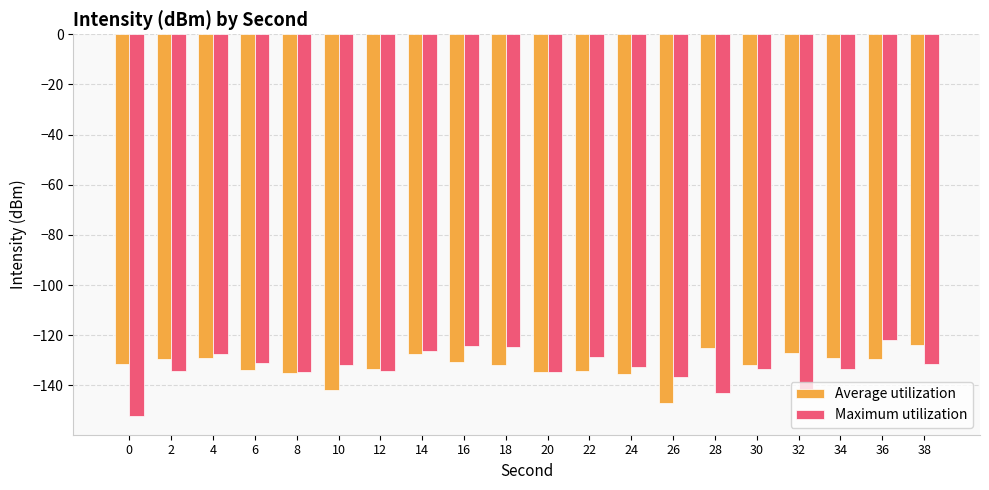

The Maximum utilization series shows -49.5 at 34. True or false?

False